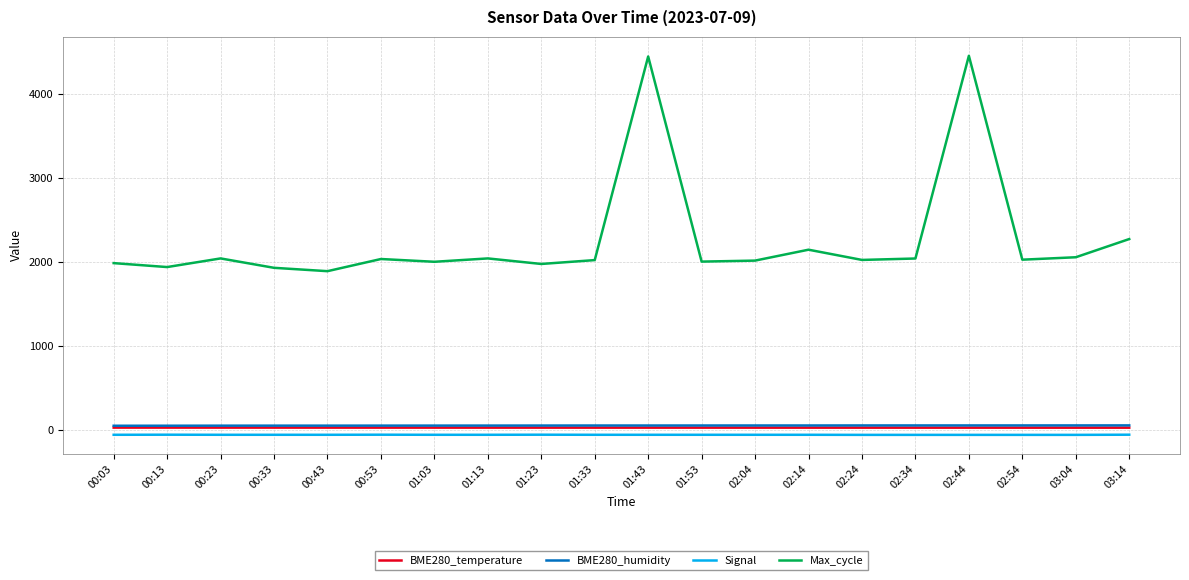

Which series has the largest total across all categories?

Max_cycle